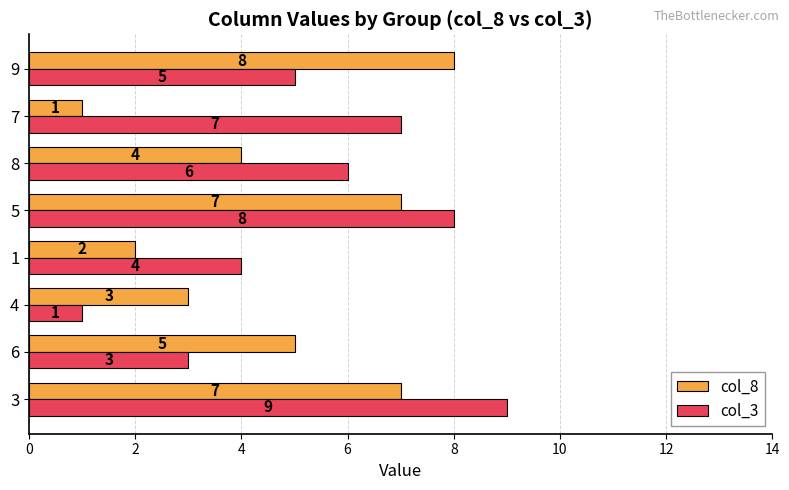

What is the maximum value for col_3?

9